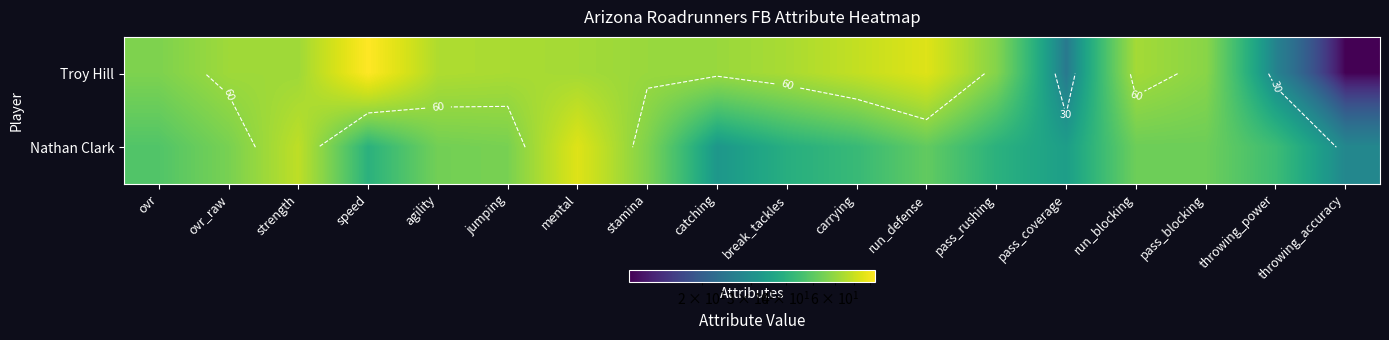

What is the maximum value shown in the chart?

83